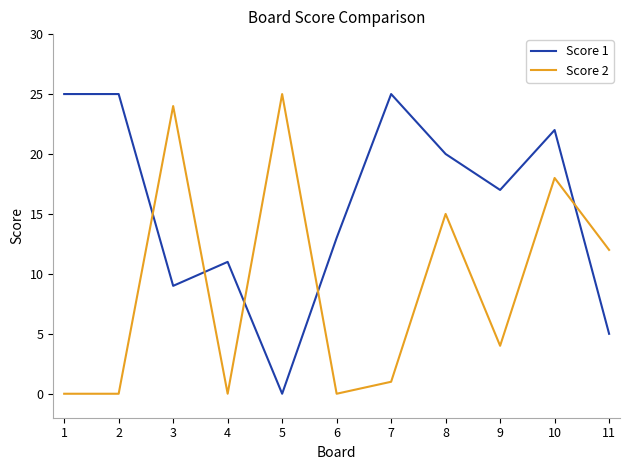

What is the average value of the Score 2 series?

9